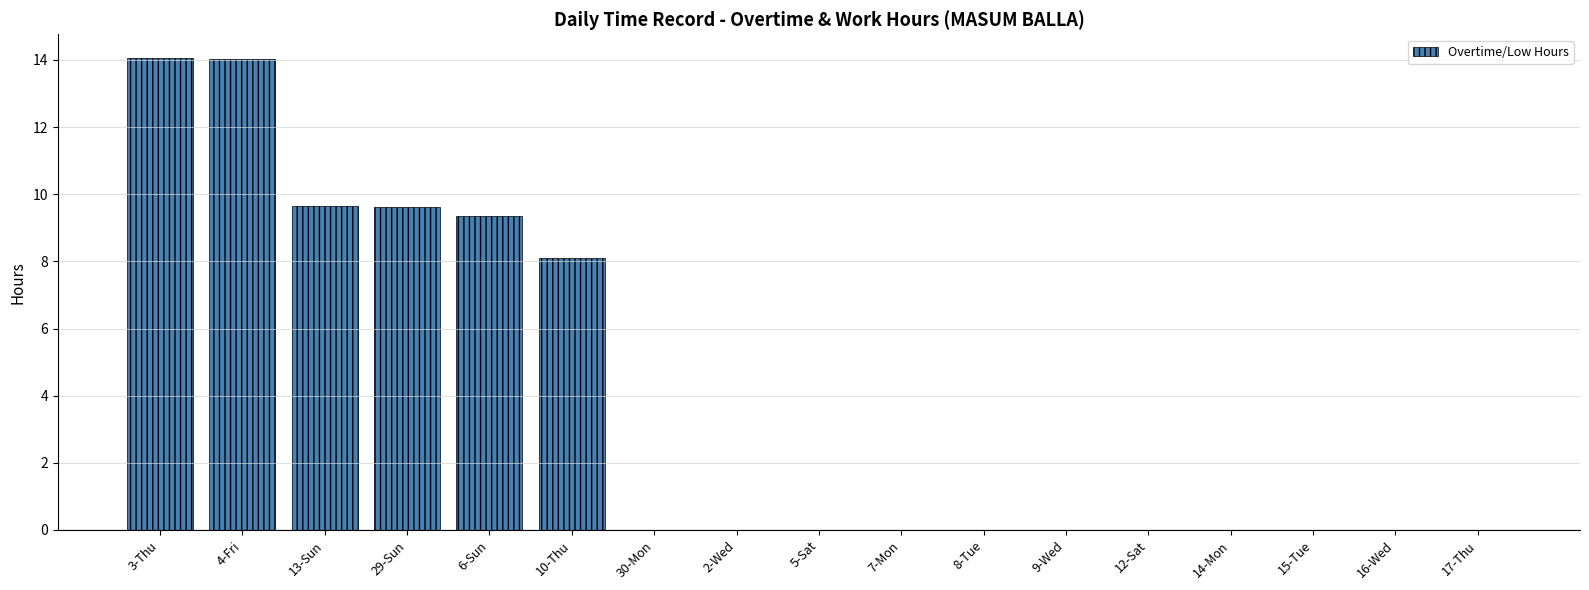

What is the sum of all values?

64.8